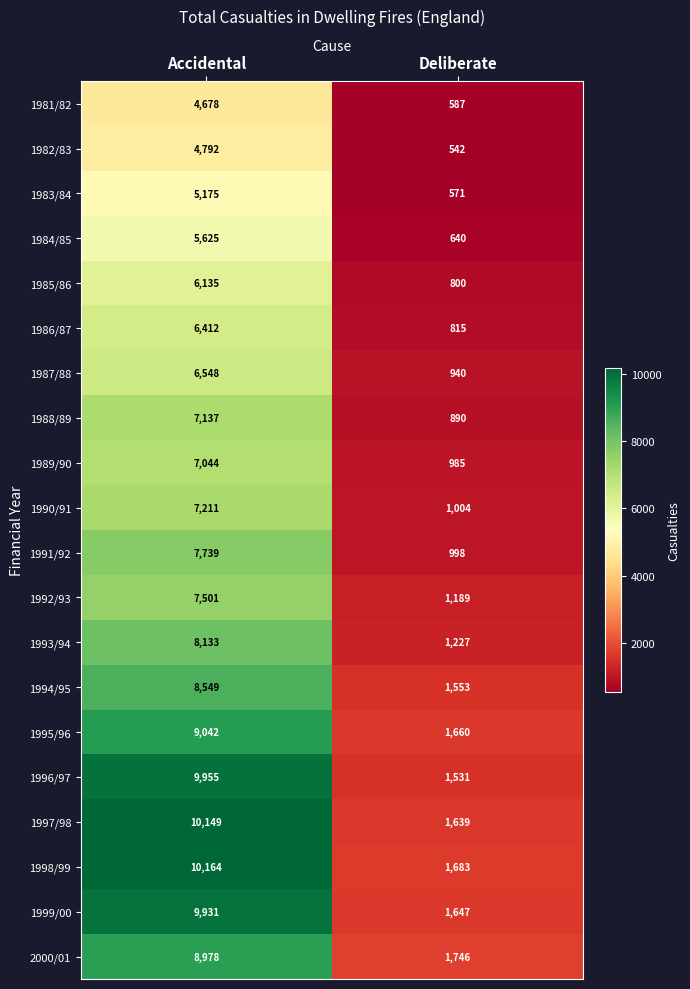

List the labels in order of 1997/98 value, largest first.

Accidental, Deliberate